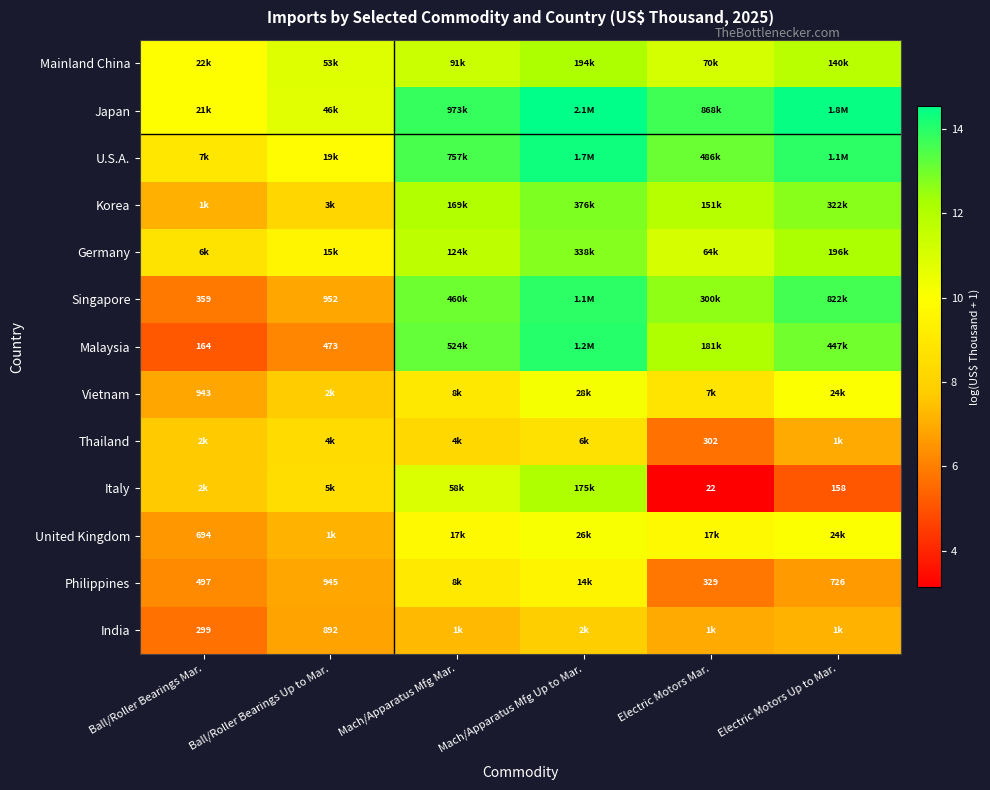

At which category does the chart reach its minimum across all series?

Electric Motors Mar.